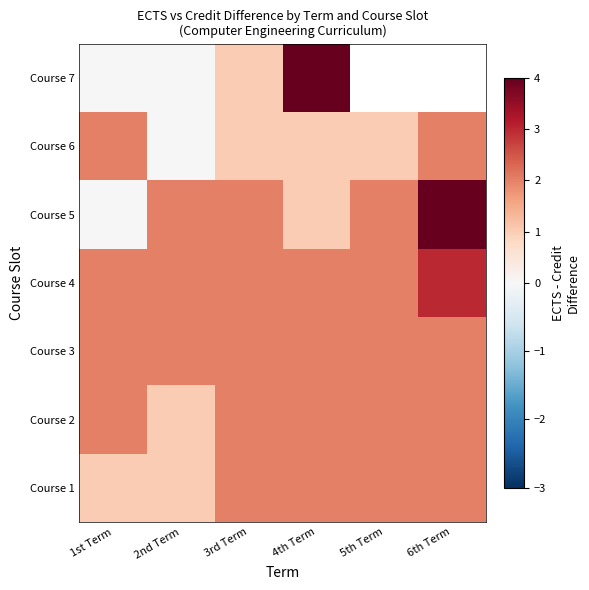

Which series has the widest spread of values?

Course 5